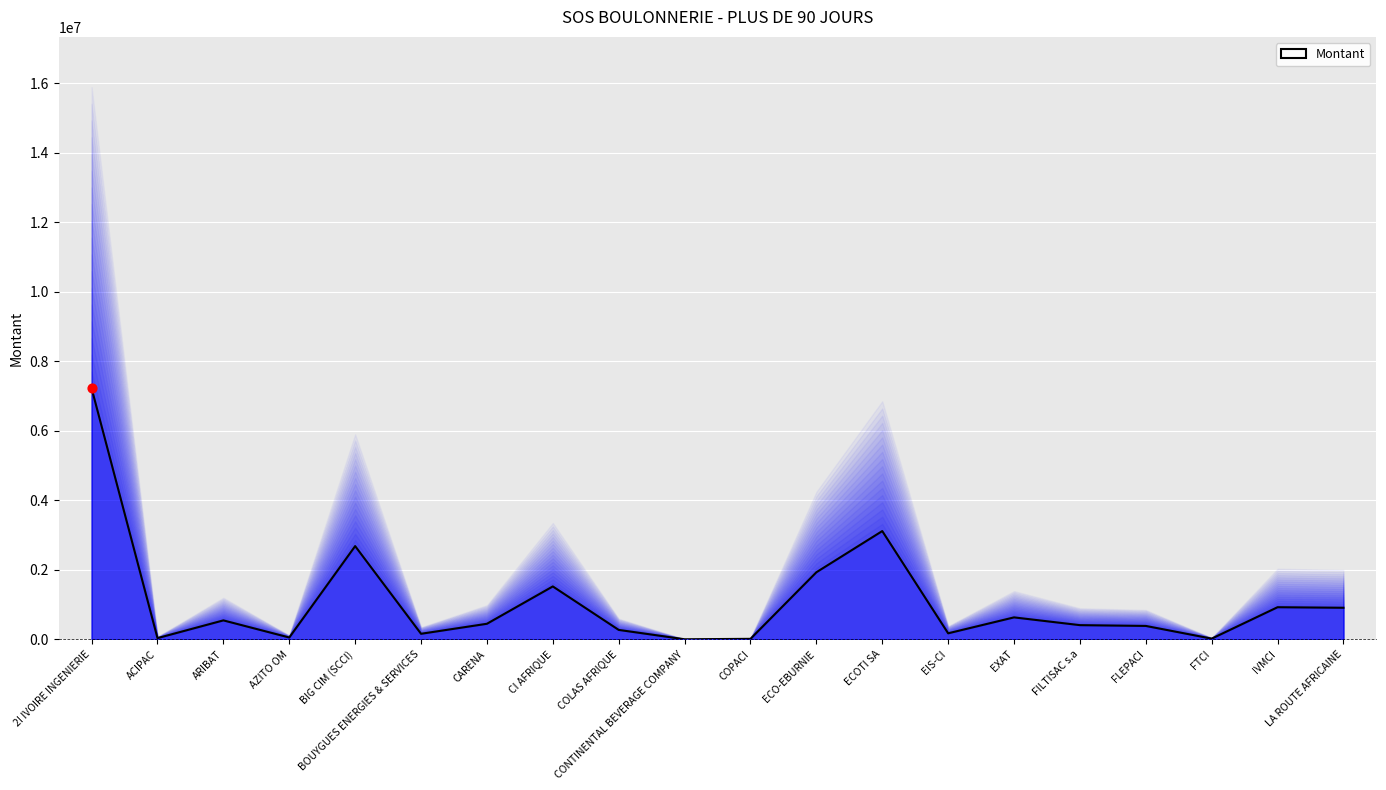

Which has a higher value, BIG CIM (SCCI) or EXAT?

BIG CIM (SCCI)